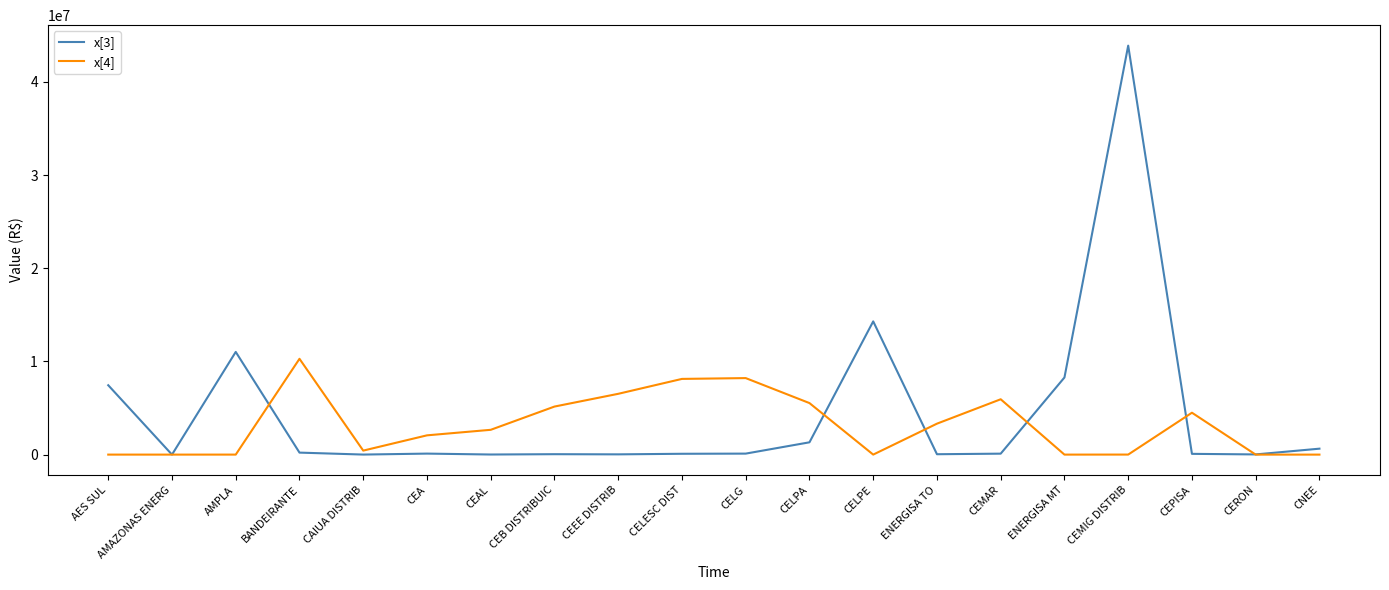

Which series has the largest range (max minus min)?

x[3]